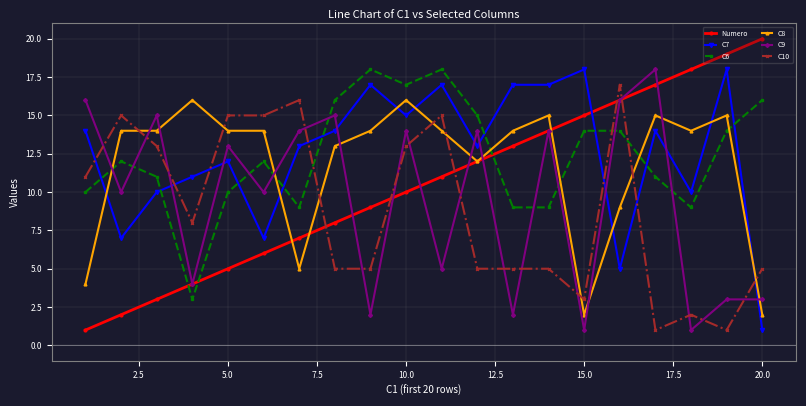

What is the maximum value shown in the chart?

20